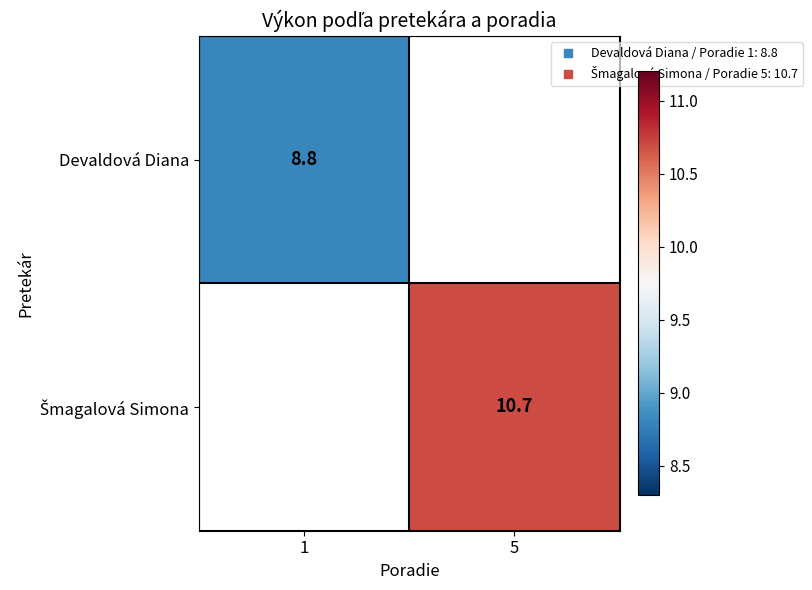

True or false: Šmagalová Simona has a value of 10.7 at 5.

True